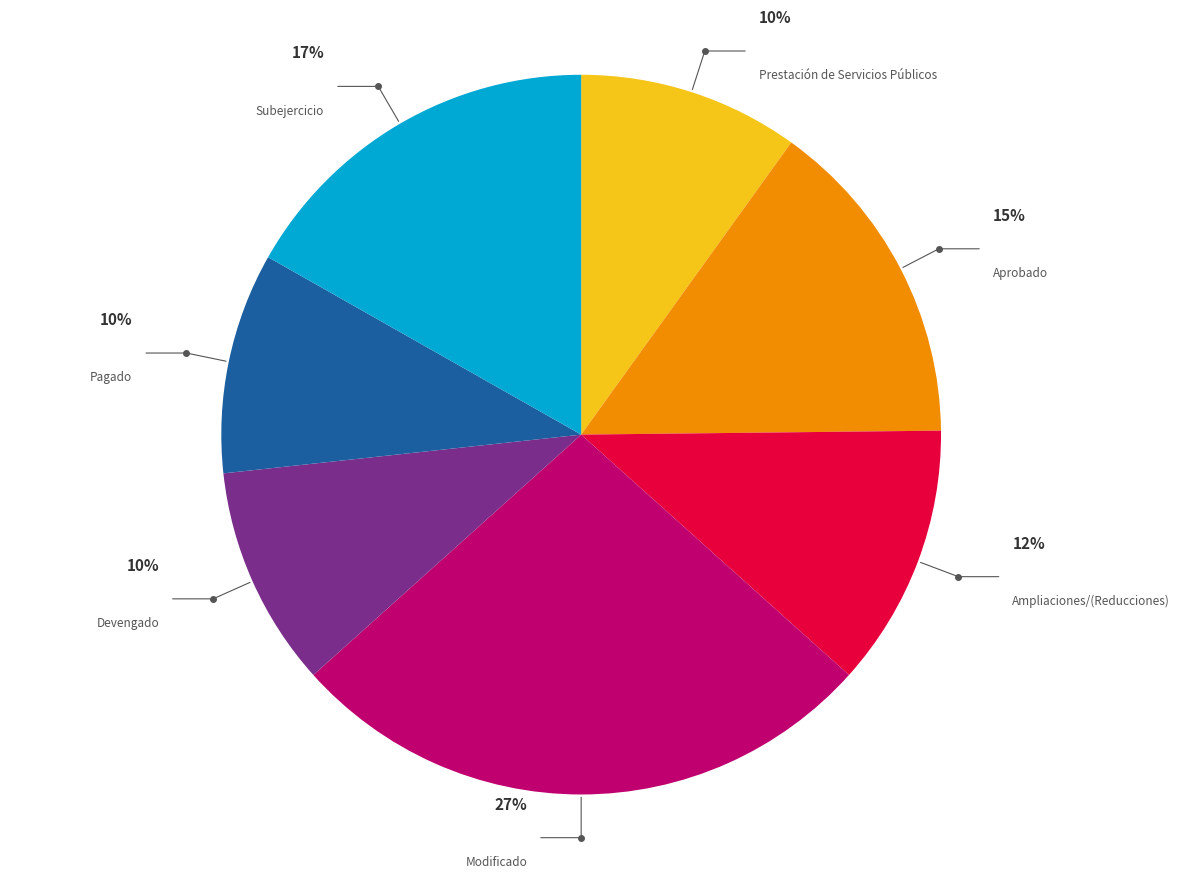

To the nearest percent, what is the difference between the largest and smallest slice percentages?

17%